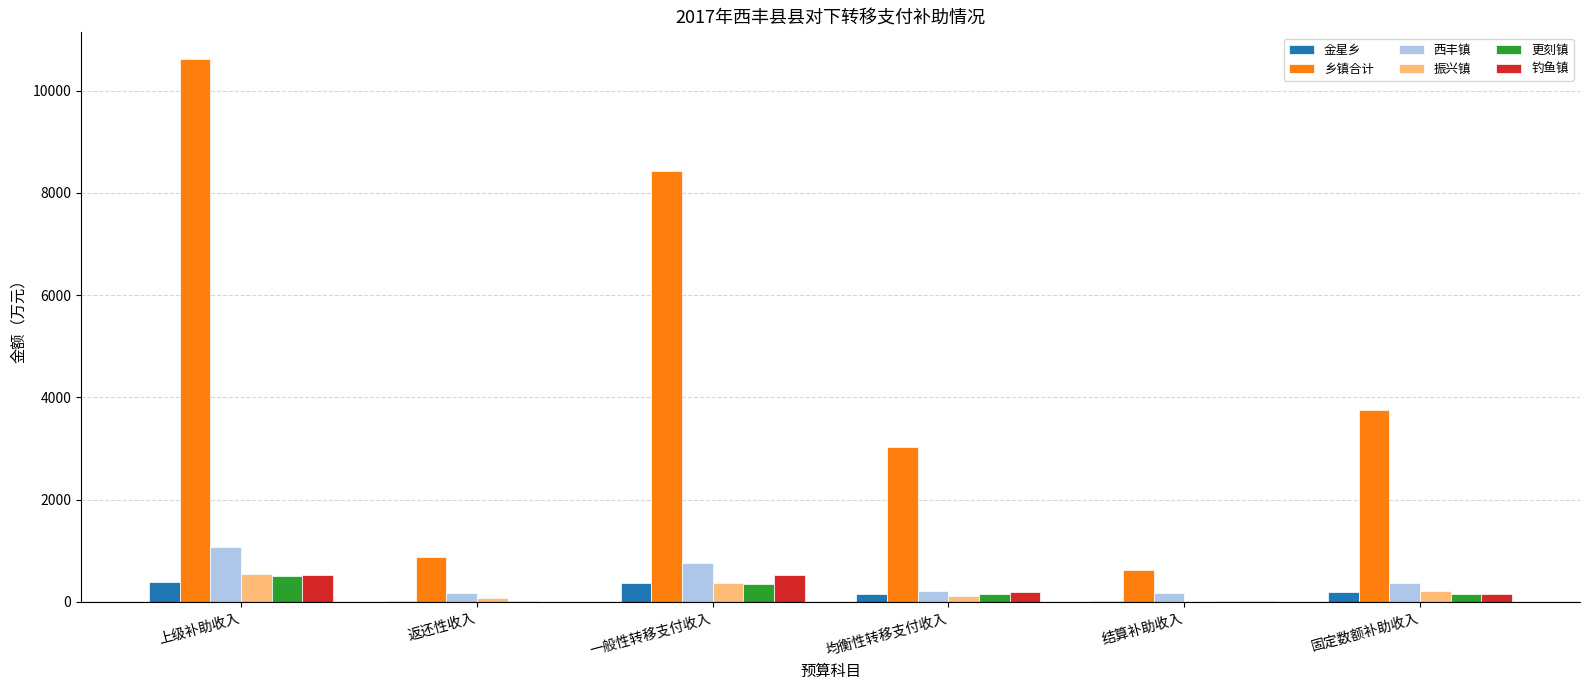

At which category does the chart reach its peak across all series?

上级补助收入